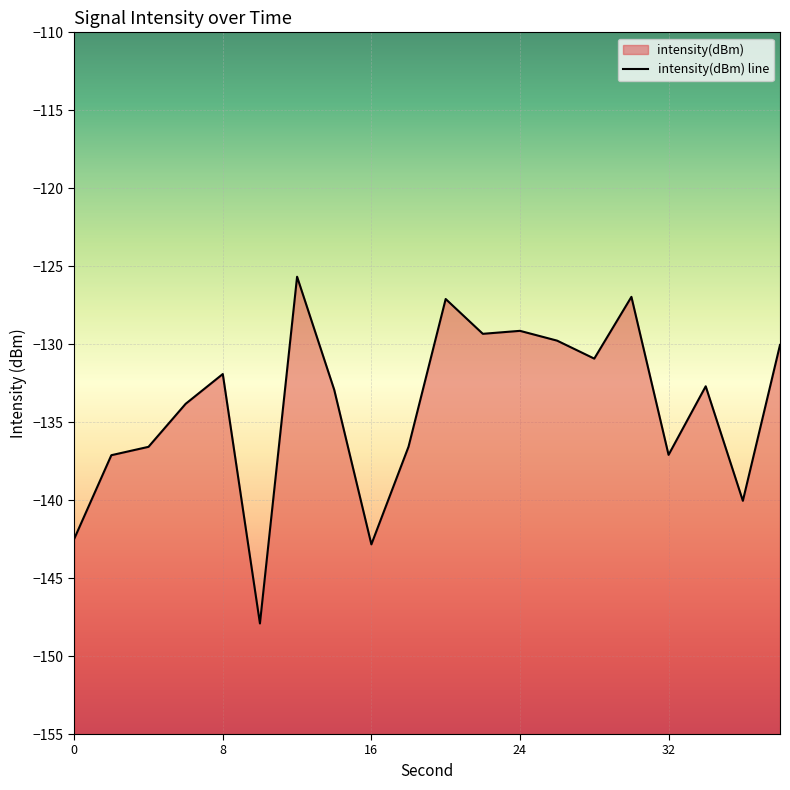

How many categories are shown in the chart?

20